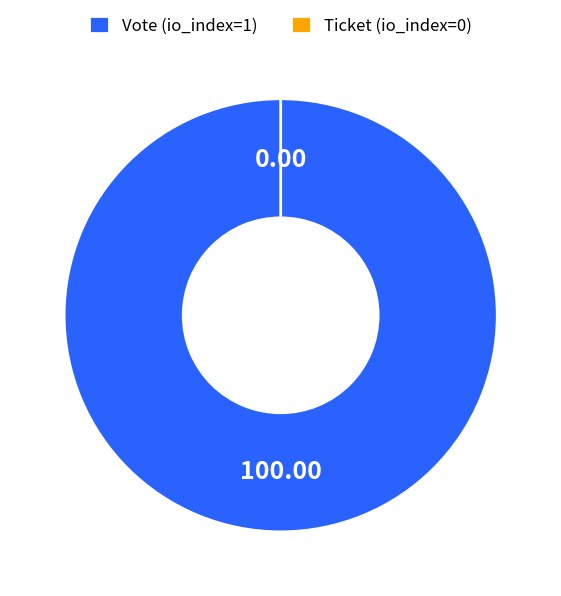

What is the total percentage of Vote and Ticket?

100.0%